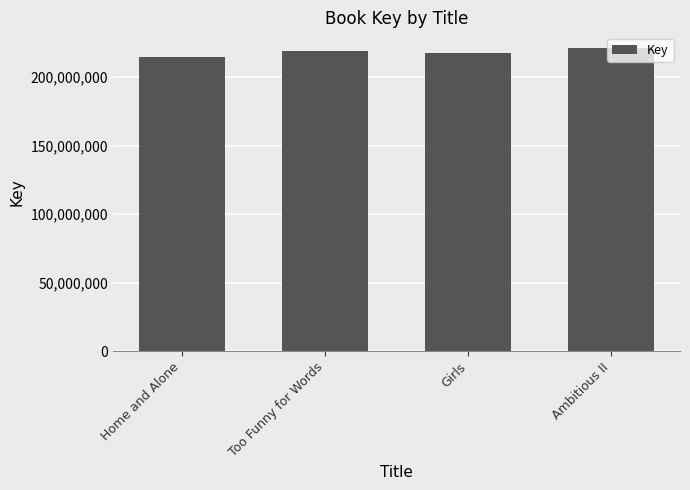

What is the sum of the values at Home and Alone and Ambitious II?

436417467